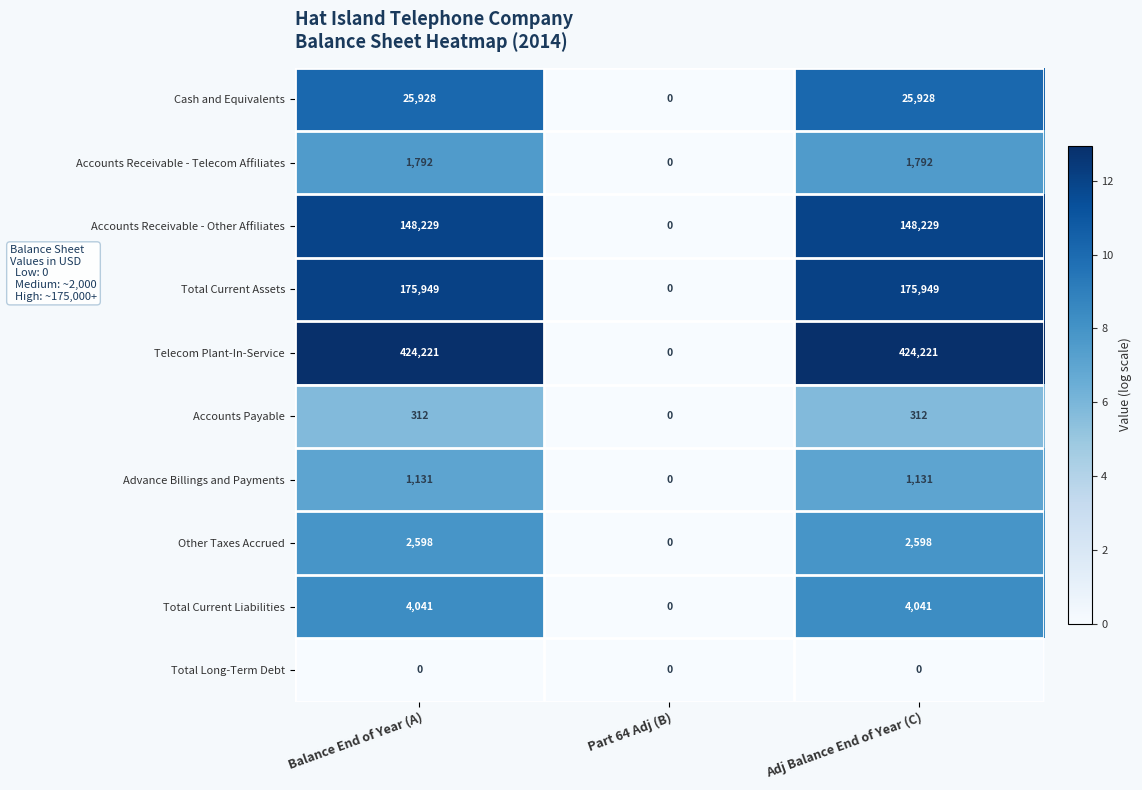

Reading left to right, list all the values displayed in this chart.

Cash and Equivalents: Balance End of Year (A)=25928	Part 64 Adj (B)=0	Adj Balance End of Year (C)=25928
Accounts Receivable - Telecom Affiliates: Balance End of Year (A)=1792	Part 64 Adj (B)=0	Adj Balance End of Year (C)=1792
Accounts Receivable - Other Affiliates: Balance End of Year (A)=148229	Part 64 Adj (B)=0	Adj Balance End of Year (C)=148229
Total Current Assets: Balance End of Year (A)=175949	Part 64 Adj (B)=0	Adj Balance End of Year (C)=175949
Telecom Plant-In-Service: Balance End of Year (A)=424221	Part 64 Adj (B)=0	Adj Balance End of Year (C)=424221
Accounts Payable: Balance End of Year (A)=312	Part 64 Adj (B)=0	Adj Balance End of Year (C)=312
Advance Billings and Payments: Balance End of Year (A)=1131	Part 64 Adj (B)=0	Adj Balance End of Year (C)=1131
Other Taxes Accrued: Balance End of Year (A)=2598	Part 64 Adj (B)=0	Adj Balance End of Year (C)=2598
Total Current Liabilities: Balance End of Year (A)=4041	Part 64 Adj (B)=0	Adj Balance End of Year (C)=4041
Total Long-Term Debt: Balance End of Year (A)=0	Part 64 Adj (B)=0	Adj Balance End of Year (C)=0